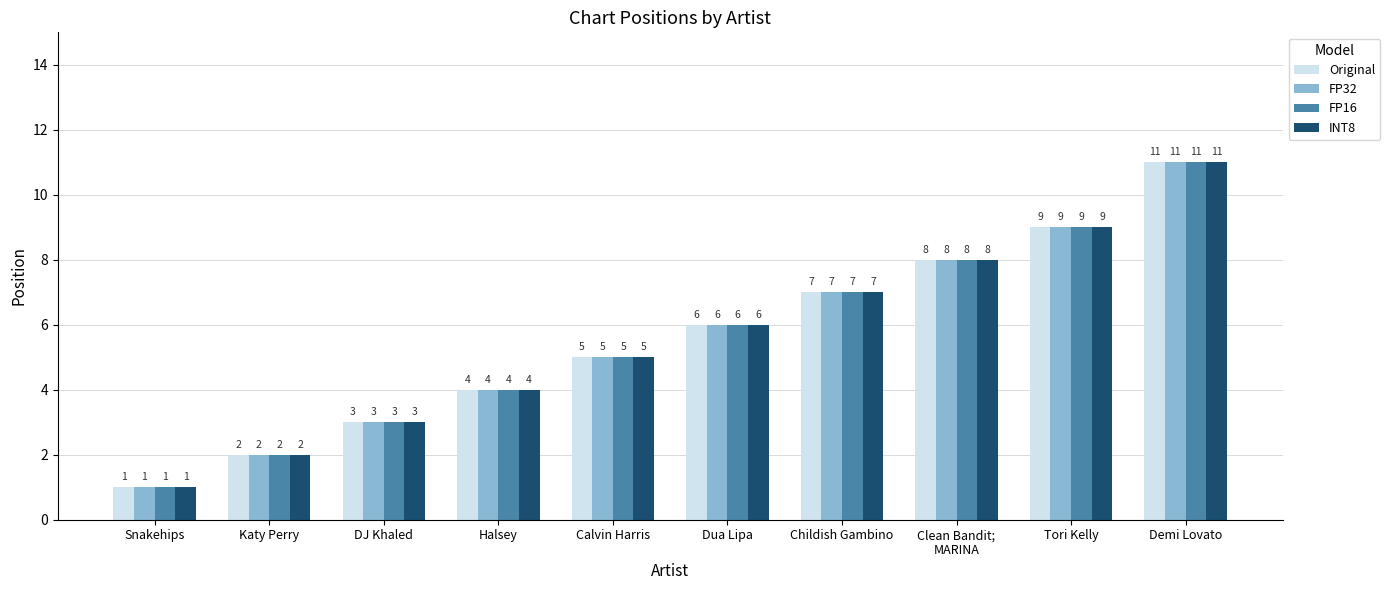

The value of FP32 at Clean Bandit;
MARINA is 8. True or false?

True